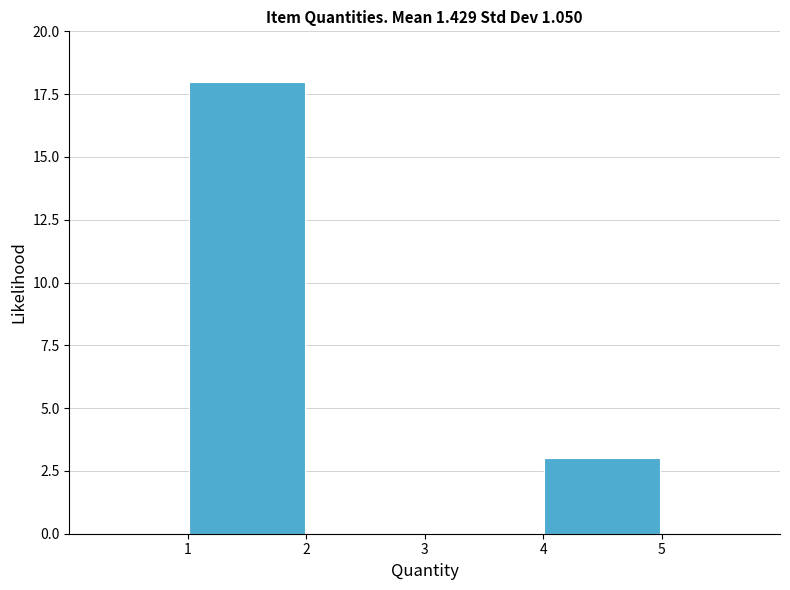

Reading left to right, list every bar in this chart as the range it spans on the x-axis followed by its height. The values are not printed on the chart, so give them approximately, as read against the axis.

1 to 2: 18
2 to 3: 0
3 to 4: 0
4 to 5: 3